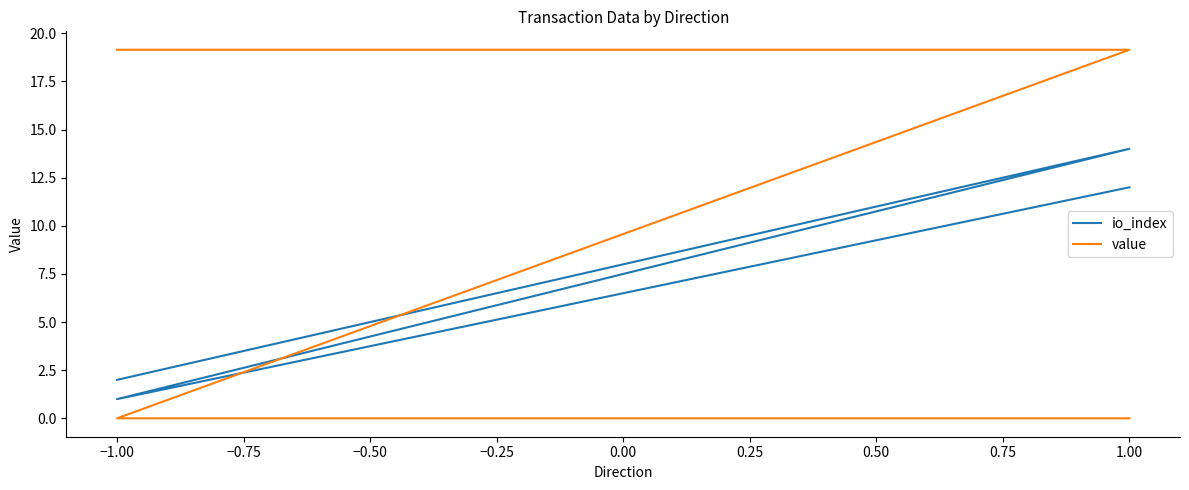

How many interior local valleys does the io_index series have?

1